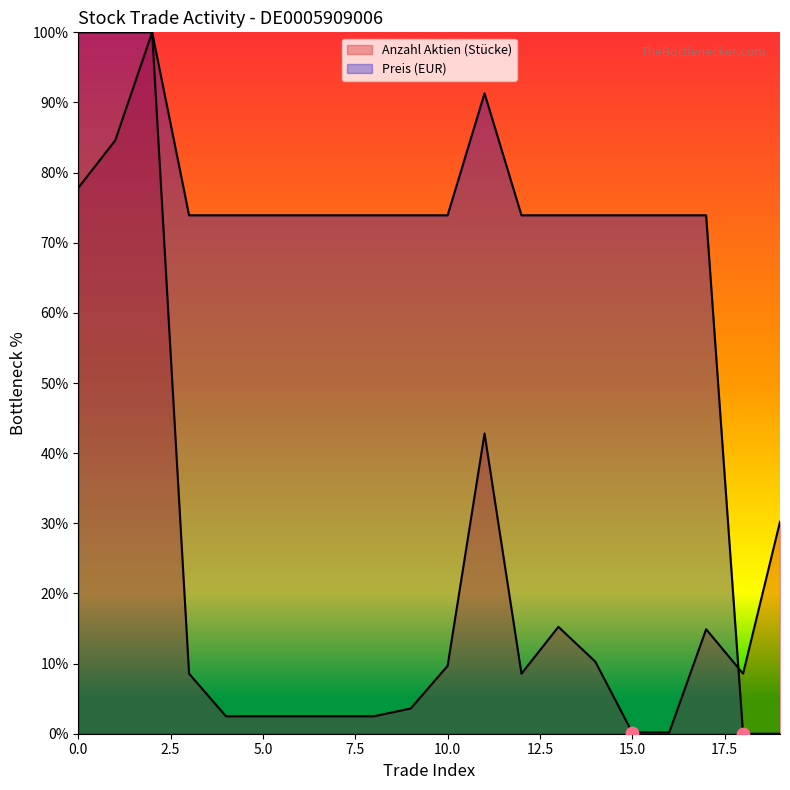

Which series has the largest Y range (max minus min)?

Preis